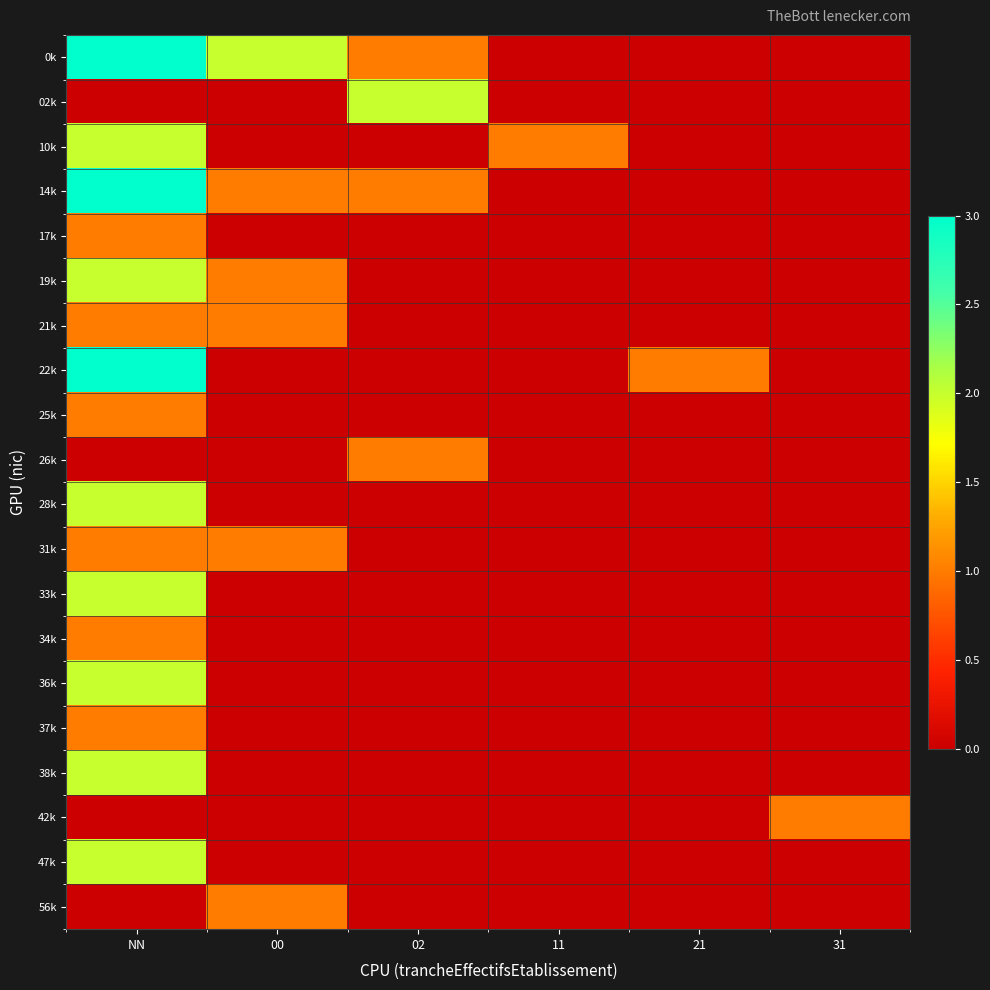

Reading left to right, extract all data points from this chart.

0k: NN=3	00=2	02=1	11=0	21=0	31=0
02k: NN=0	00=0	02=2	11=0	21=0	31=0
10k: NN=2	00=0	02=0	11=1	21=0	31=0
14k: NN=3	00=1	02=1	11=0	21=0	31=0
17k: NN=1	00=0	02=0	11=0	21=0	31=0
19k: NN=2	00=1	02=0	11=0	21=0	31=0
21k: NN=1	00=1	02=0	11=0	21=0	31=0
22k: NN=3	00=0	02=0	11=0	21=1	31=0
25k: NN=1	00=0	02=0	11=0	21=0	31=0
26k: NN=0	00=0	02=1	11=0	21=0	31=0
28k: NN=2	00=0	02=0	11=0	21=0	31=0
31k: NN=1	00=1	02=0	11=0	21=0	31=0
33k: NN=2	00=0	02=0	11=0	21=0	31=0
34k: NN=1	00=0	02=0	11=0	21=0	31=0
36k: NN=2	00=0	02=0	11=0	21=0	31=0
37k: NN=1	00=0	02=0	11=0	21=0	31=0
38k: NN=2	00=0	02=0	11=0	21=0	31=0
42k: NN=0	00=0	02=0	11=0	21=0	31=1
47k: NN=2	00=0	02=0	11=0	21=0	31=0
56k: NN=0	00=1	02=0	11=0	21=0	31=0